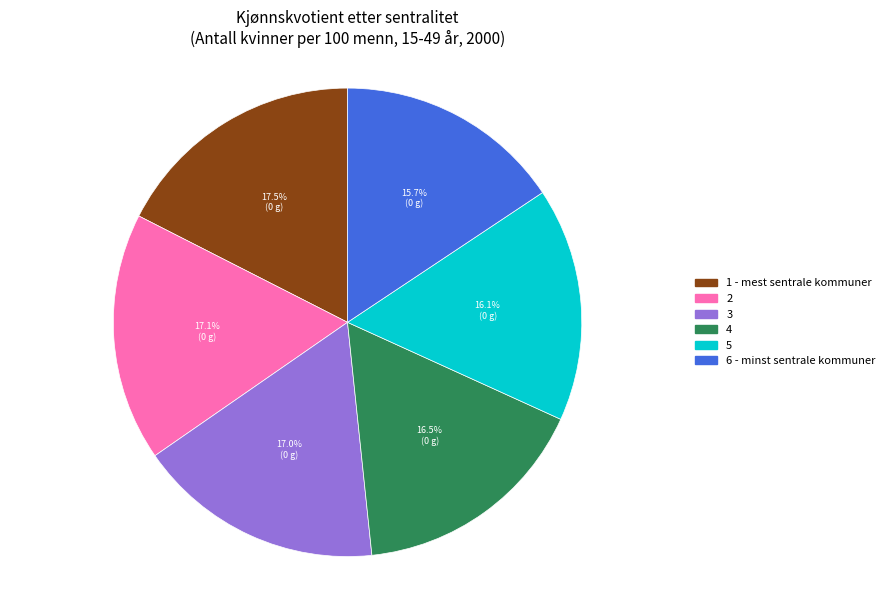

How much of the chart is everything except 3?

83.0%